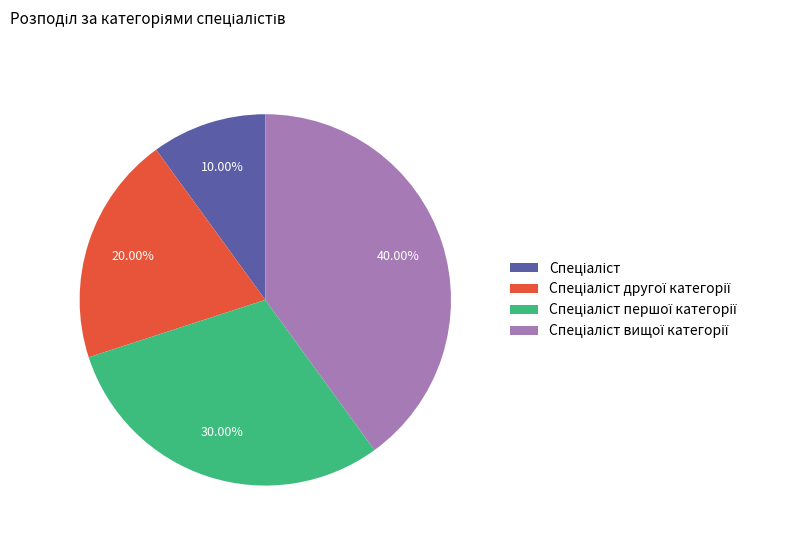

Does any single category account for the majority?

No